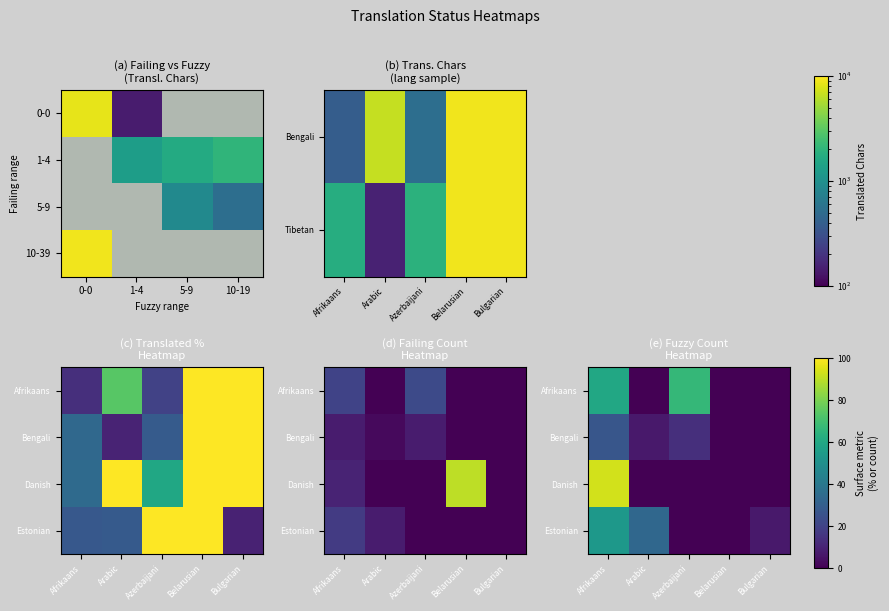

The Afrikaans series shows 4 at Arabic. True or false?

False